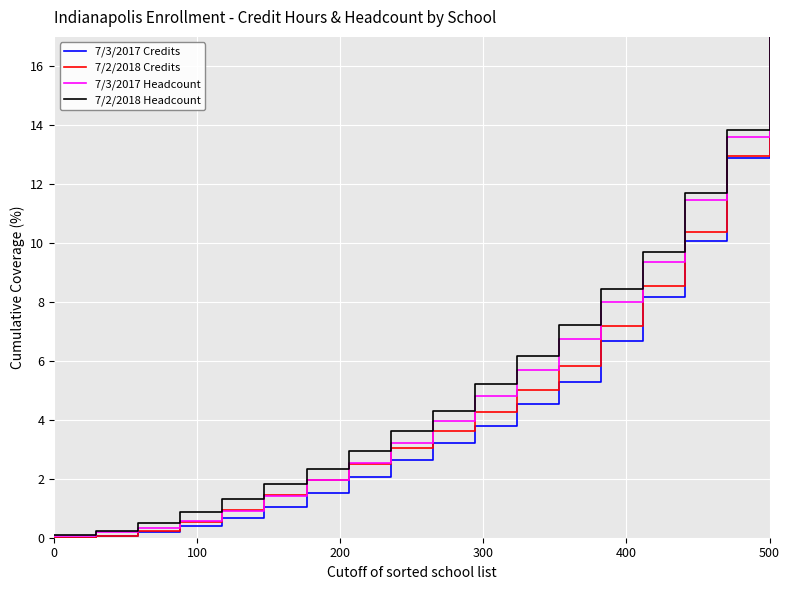

What is the maximum value for 7/3/2017 Credits?

17.0